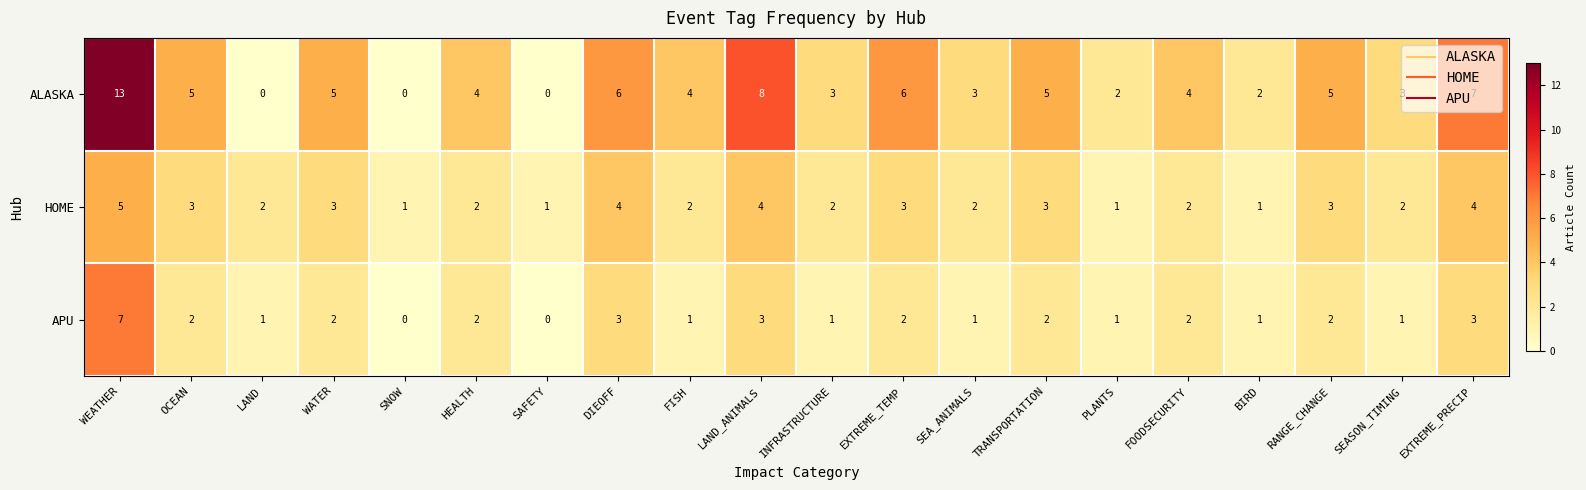

What is the approximate value of ALASKA at OCEAN, to the nearest 5?

5